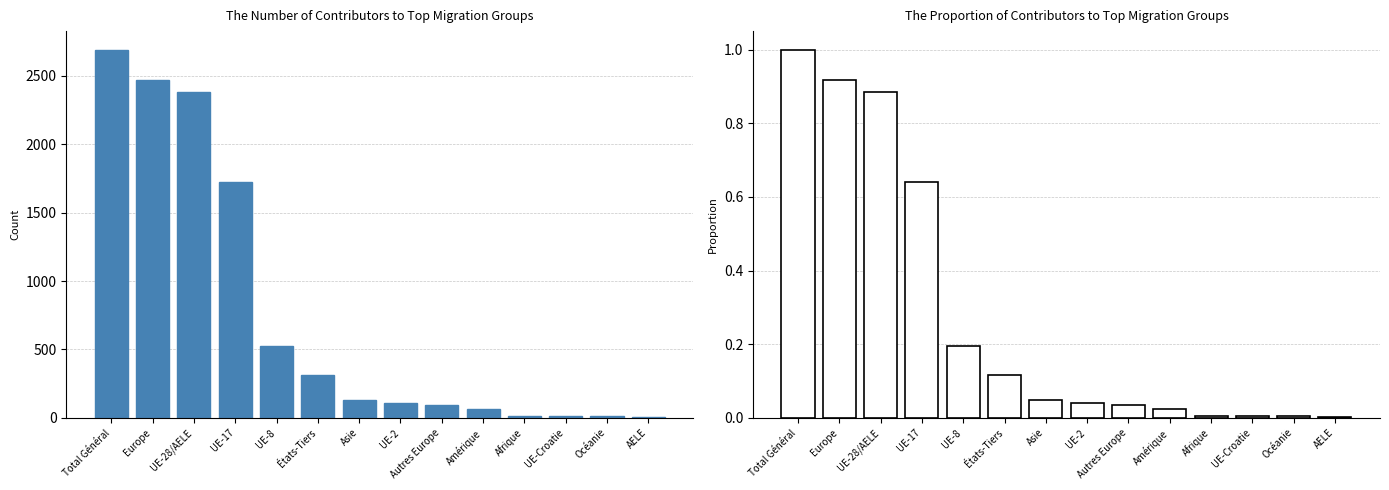

What is the value of the Total entrées bar at the 4th from the left?

1728.0